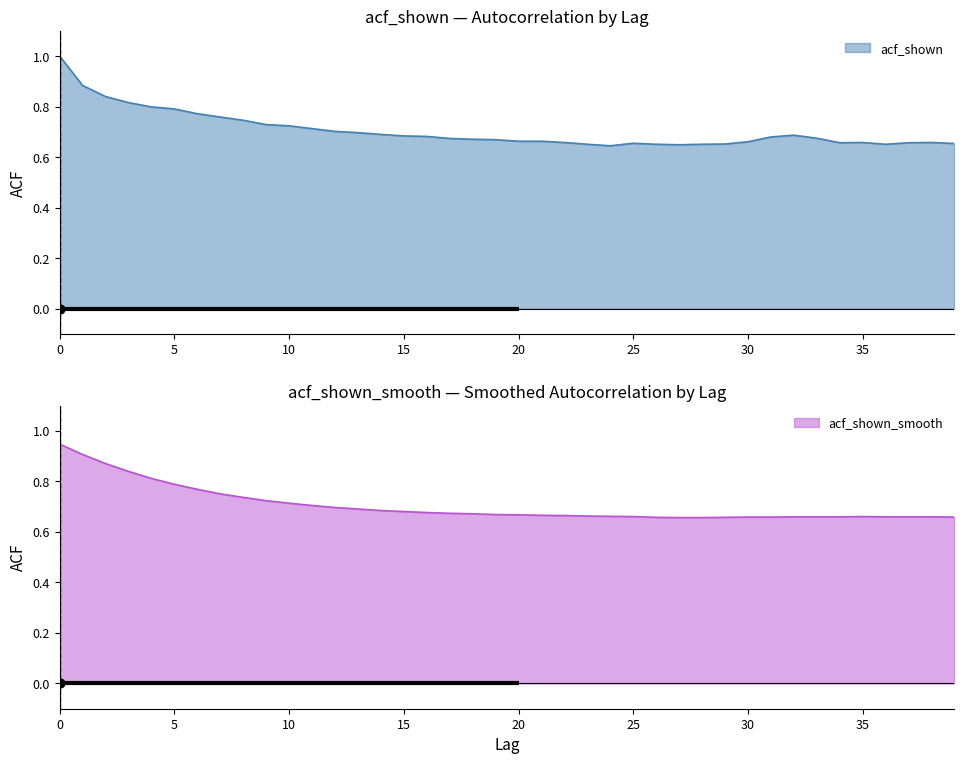

What are all the series names shown in the legend?

acf_shown, acf_shown_smooth